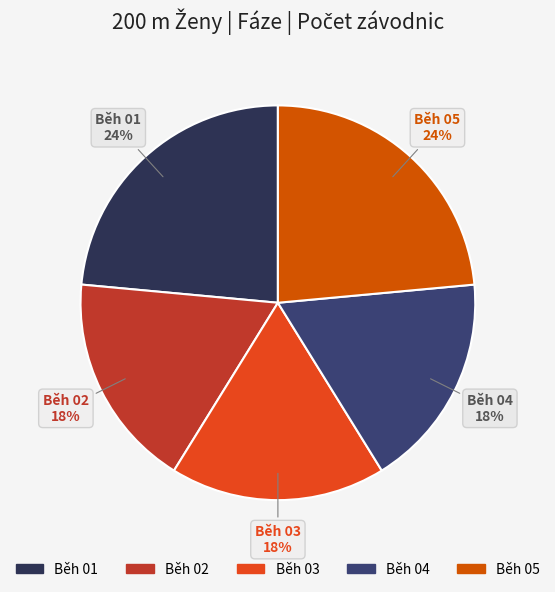

Do Běh 04 and Běh 03 together represent more than half of the pie?

No